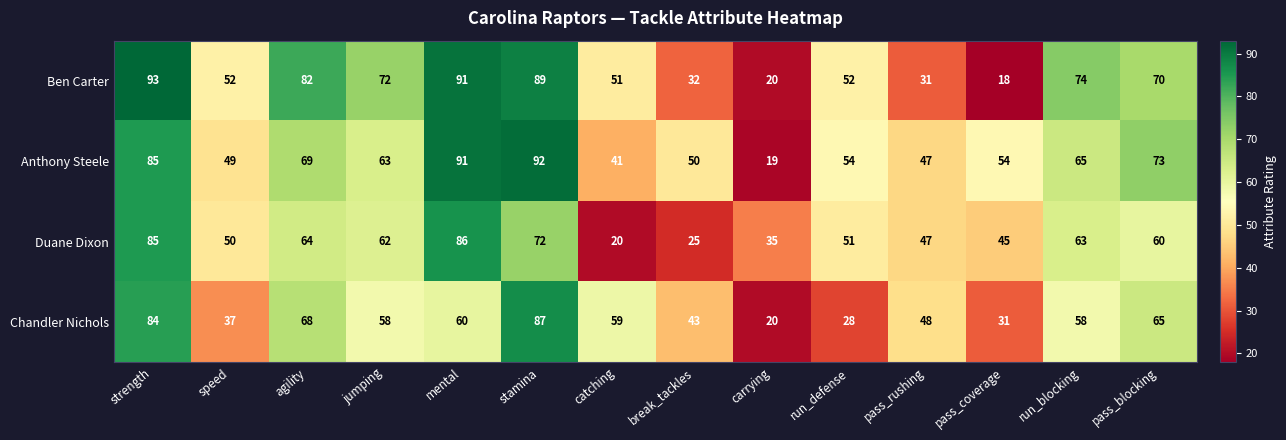

What is the sum of the Anthony Steele values at agility and pass_blocking?

142